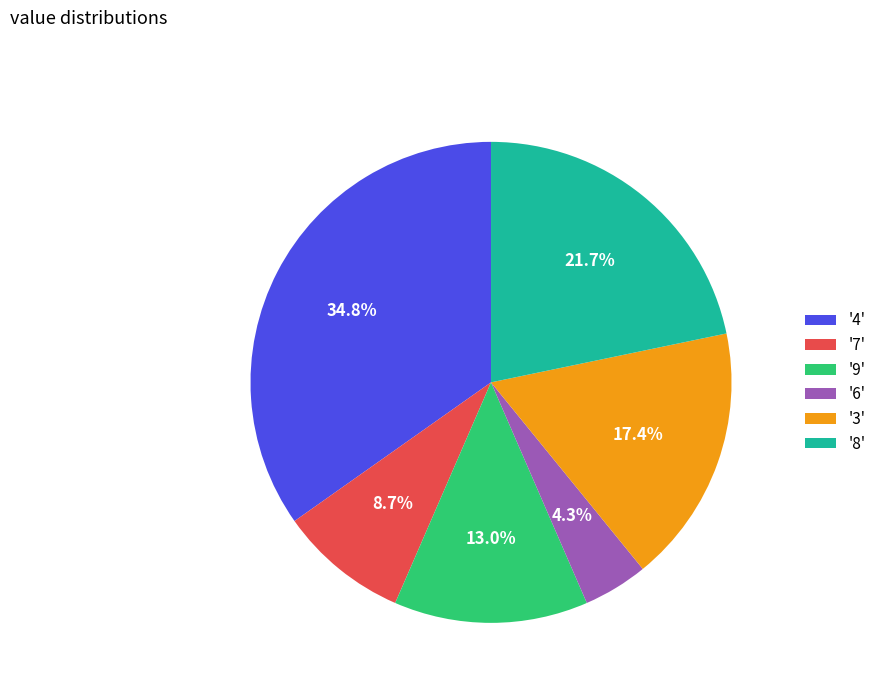

What percentage do '4' and '7' together represent?

43.5%